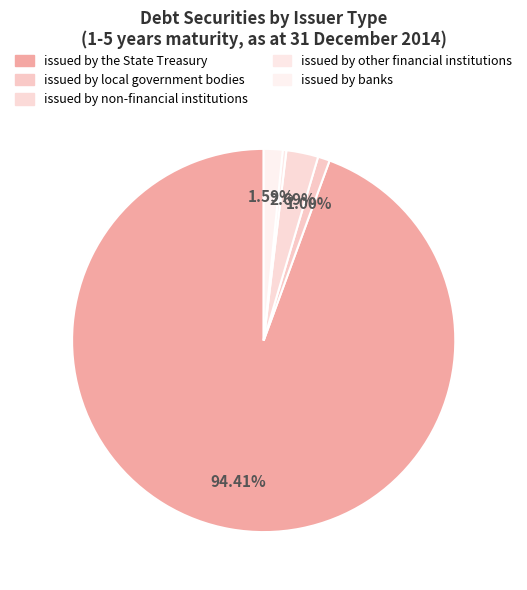

Does any single category account for the majority?

Yes